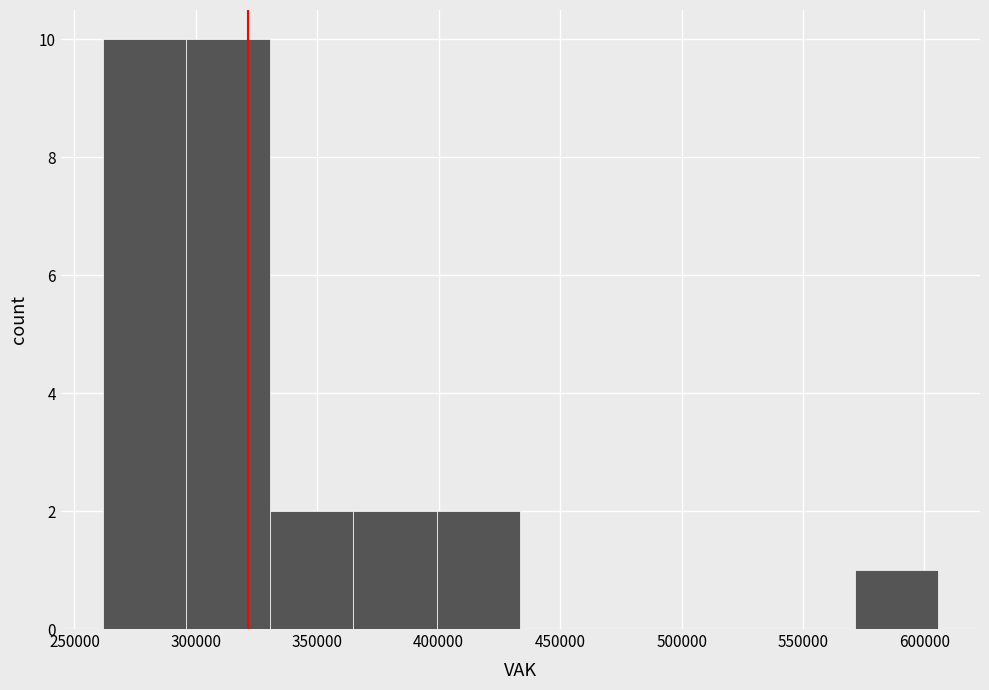

Reading left to right, transcribe this chart: for each bar, give the range it covers on the x-axis and its height. Neither the bar edges nor the heights are printed on the chart, so give them approximately, as read against the axes.

260000 to 295000: 10
295000 to 330000: 10
330000 to 365000: 2
365000 to 400000: 2
400000 to 435000: 2
435000 to 470000: 0
470000 to 500000: 0
500000 to 535000: 0
535000 to 570000: 0
570000 to 605000: 1